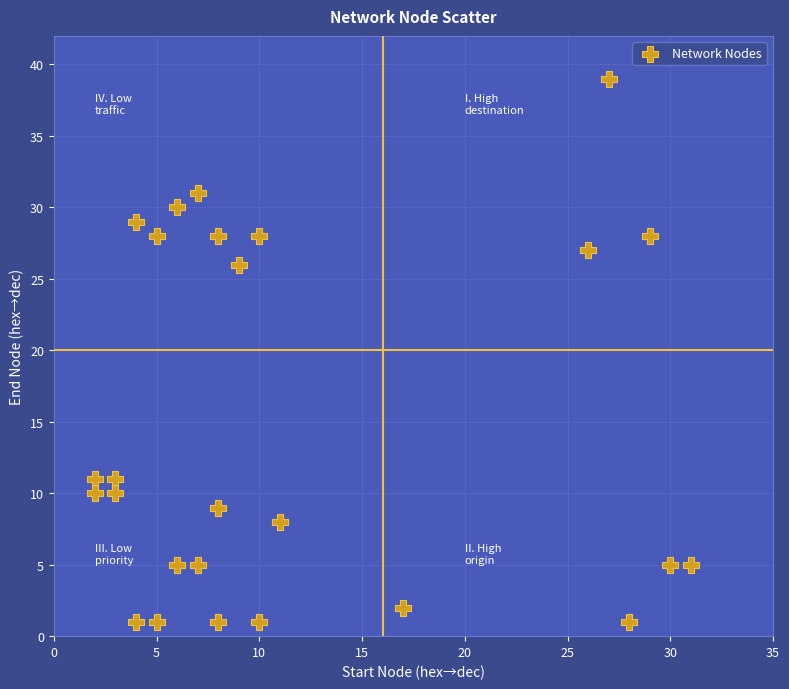

What Y value in the scatter plot is closest to 20?

26